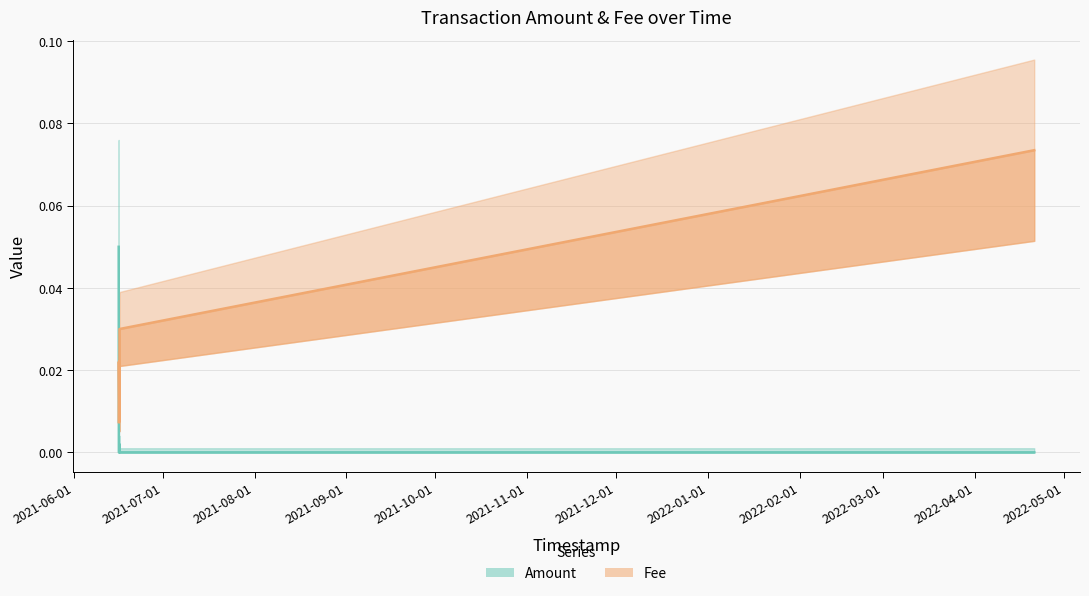

What position from the left is 2021-06-16 10:33:43?

3